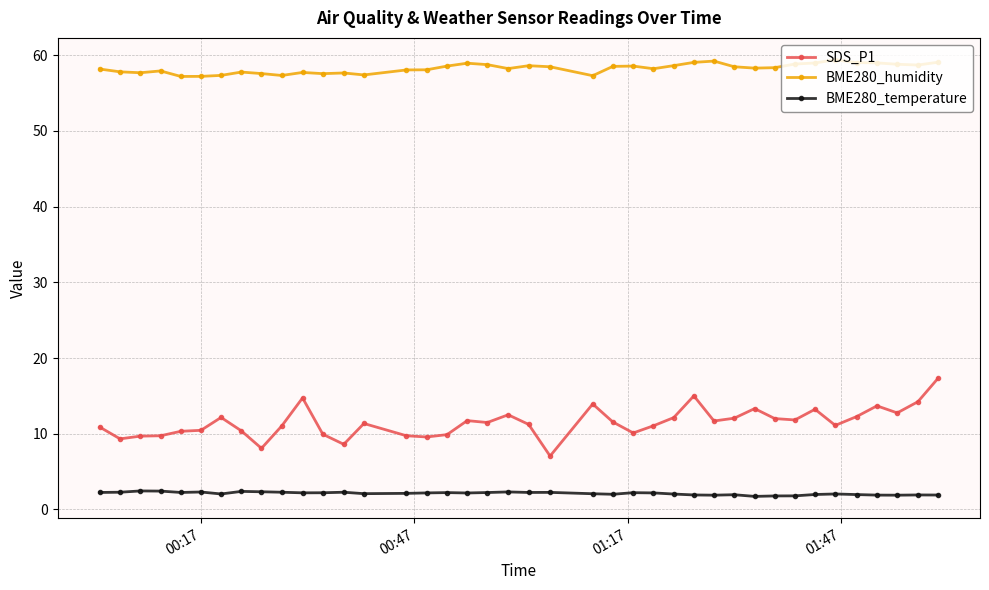

What is the average value of the BME280_humidity series?

58.3